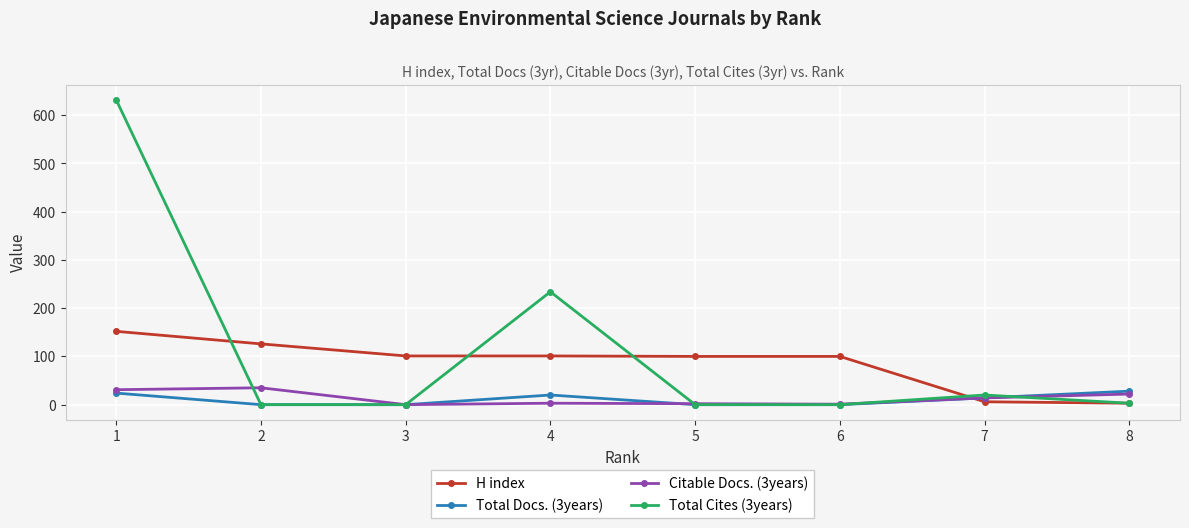

Which series has the largest total across all categories?

Total Cites (3years)